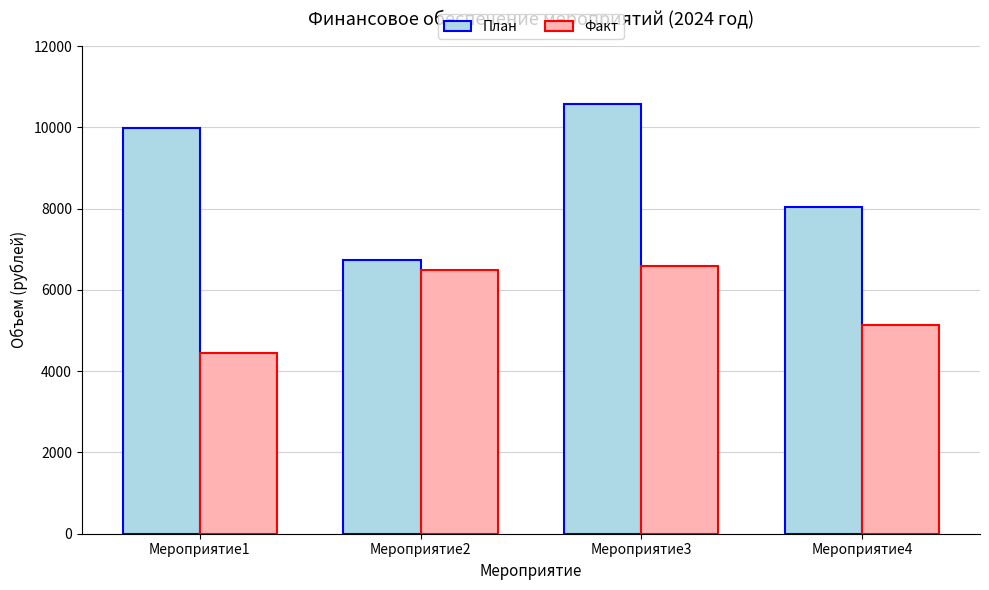

At which label does Факт reach its minimum?

Мероприятие1